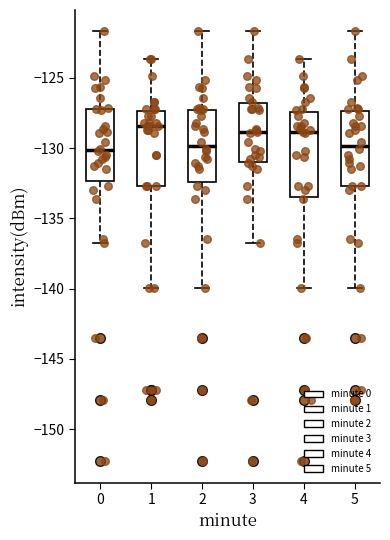

Reading left to right, read every box against the y-axis: the position of its median line, the range the box covers, and the ends of its whiskers. The values are not printed on the chart, so give them approximately, as read against the axis.

0: median -130.0, box -132.5 to -127.0, whiskers -137.0 to -121.5
1: median -128.5, box -132.5 to -127.5, whiskers -140.0 to -123.5
2: median -130.0, box -132.5 to -127.5, whiskers -140.0 to -121.5
3: median -129.0, box -131.0 to -127.0, whiskers -137.0 to -121.5
4: median -129.0, box -133.5 to -127.5, whiskers -140.0 to -123.5
5: median -130.0, box -132.5 to -127.5, whiskers -140.0 to -121.5